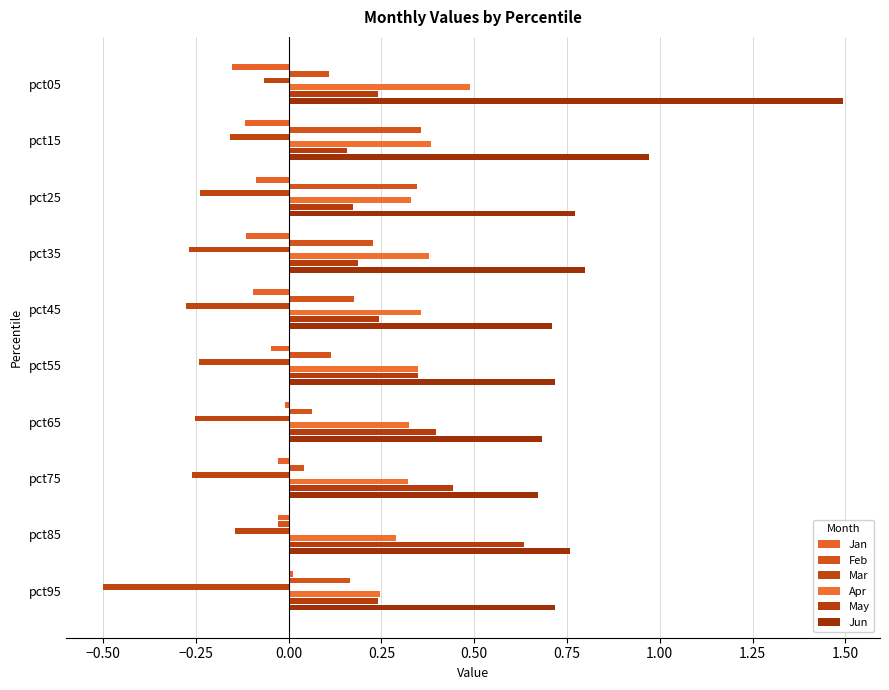

What is the sum of all May values?

3.1